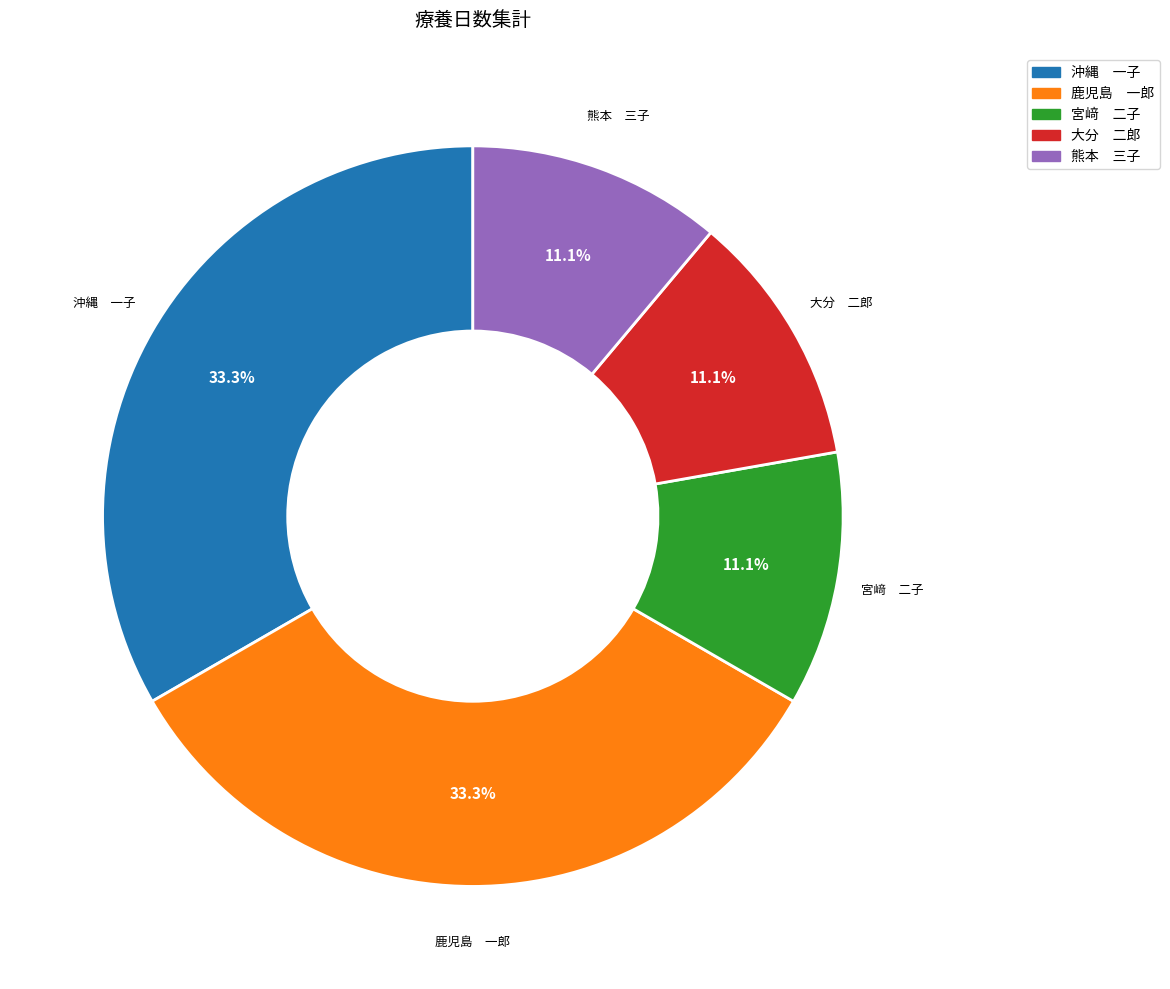

Does 熊本 三子 account for over 50% of the chart?

No